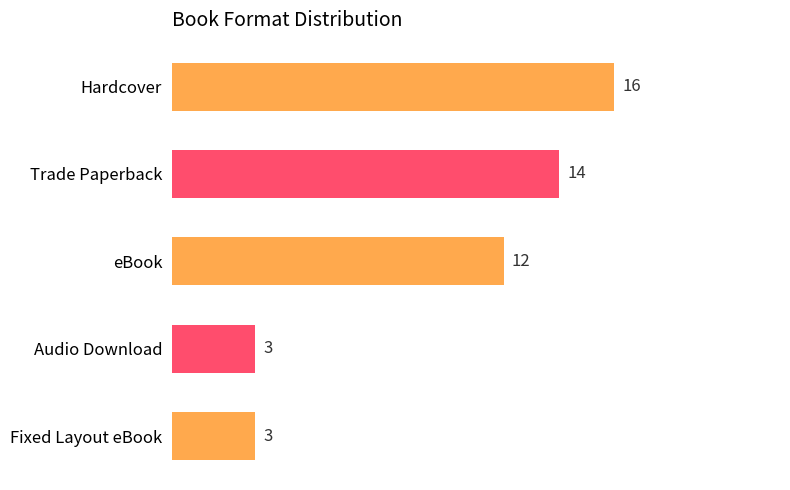

At which label is the value closest to 9?

eBook